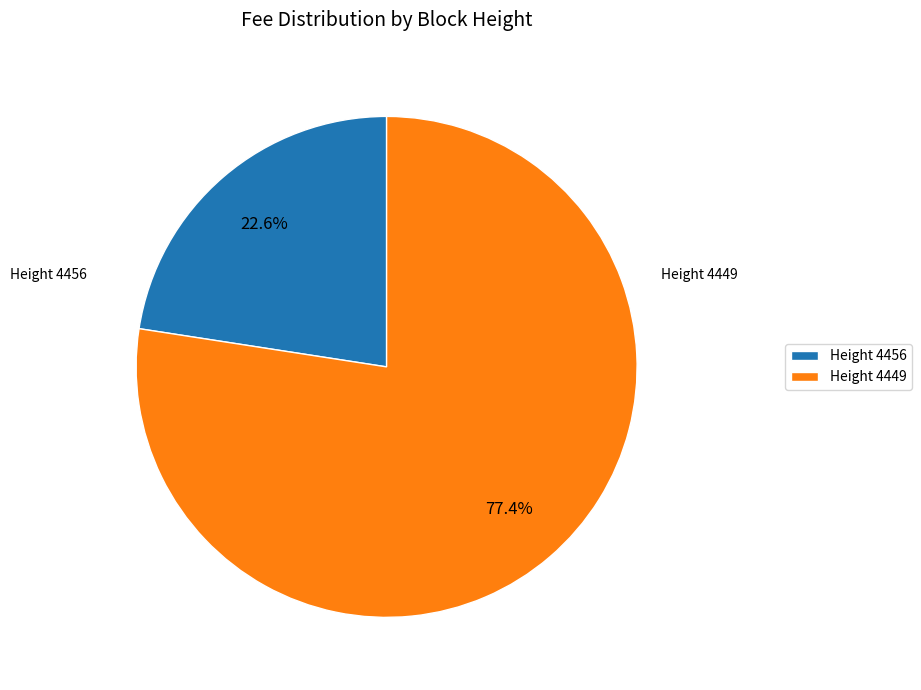

Count the number of slices in the pie.

2